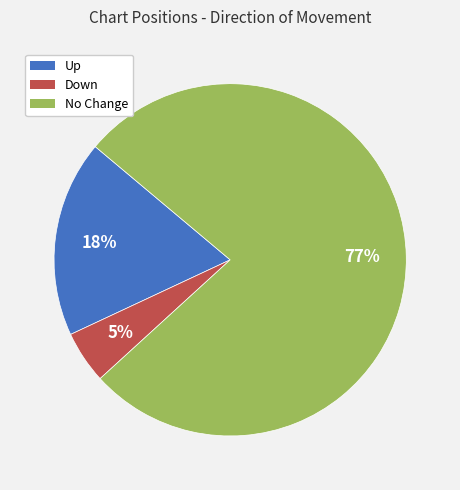

What percentage is the Up slice, to the nearest percent?

18%